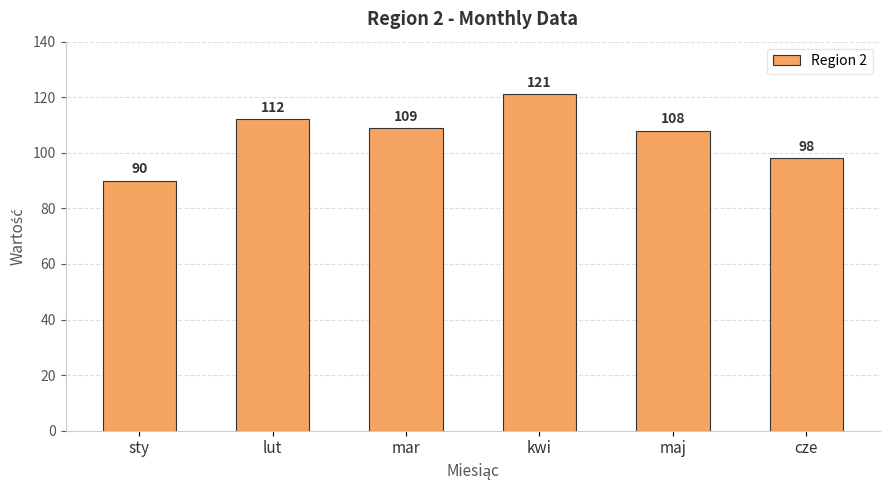

What is the greatest value displayed?

121